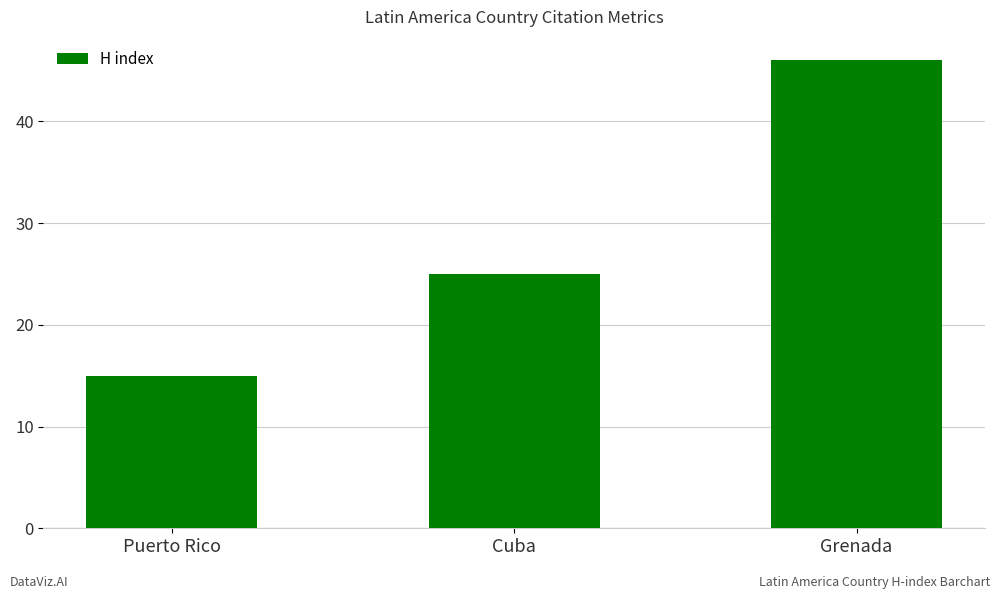

Reading right to left, extract all data points from this chart.

46	25	15